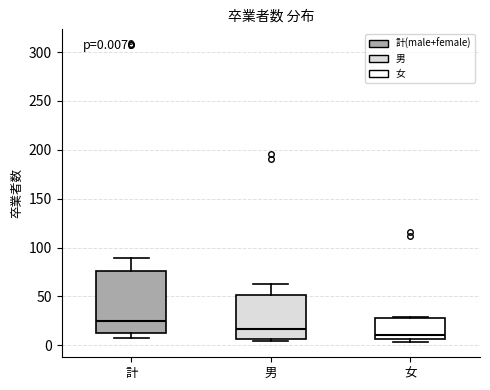

Which box has the highest median line?

計